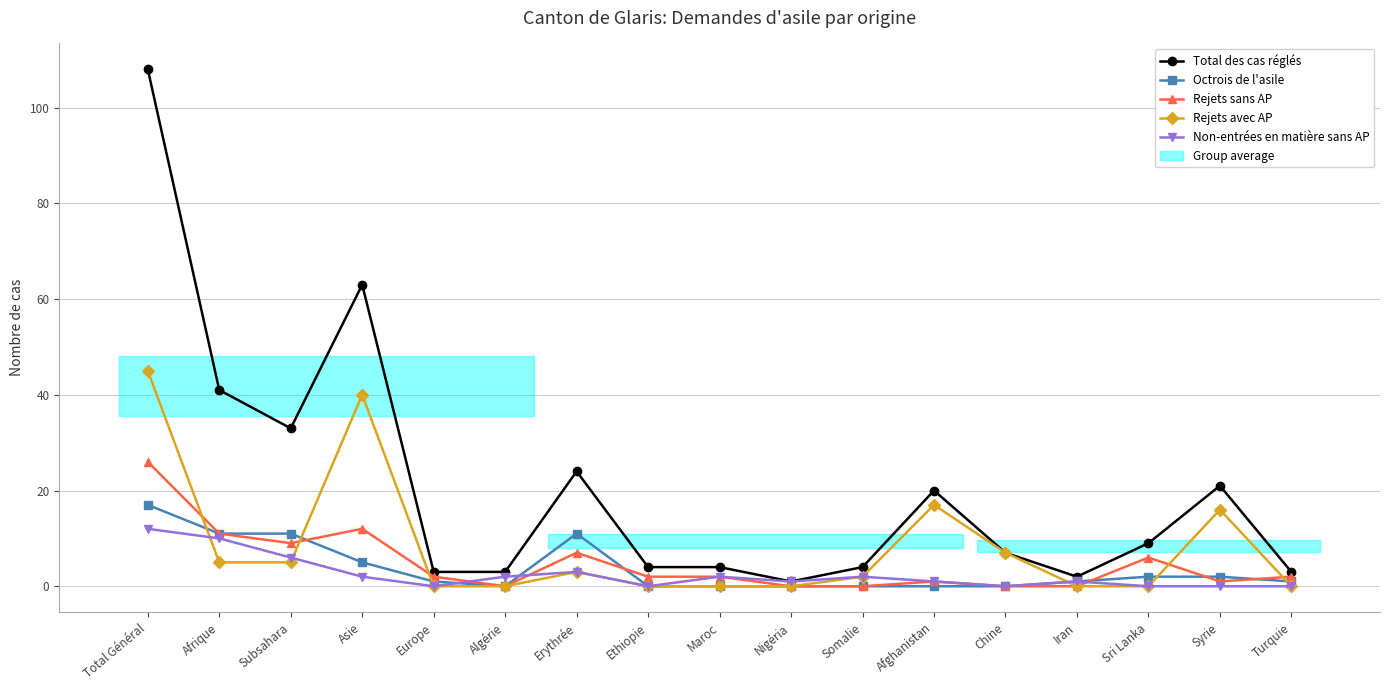

How many categories are shown in the chart?

17